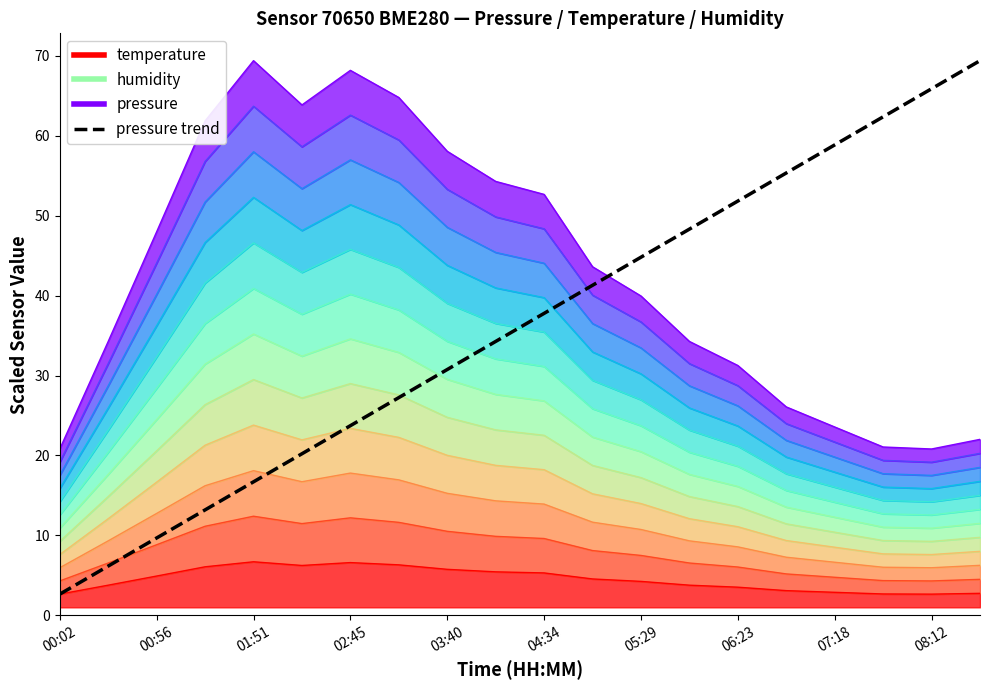

What is the minimum value shown in the chart?

2.7